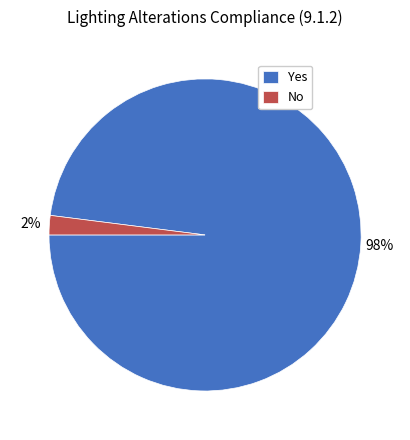

To the nearest percent, what percentage of the pie is No?

2%